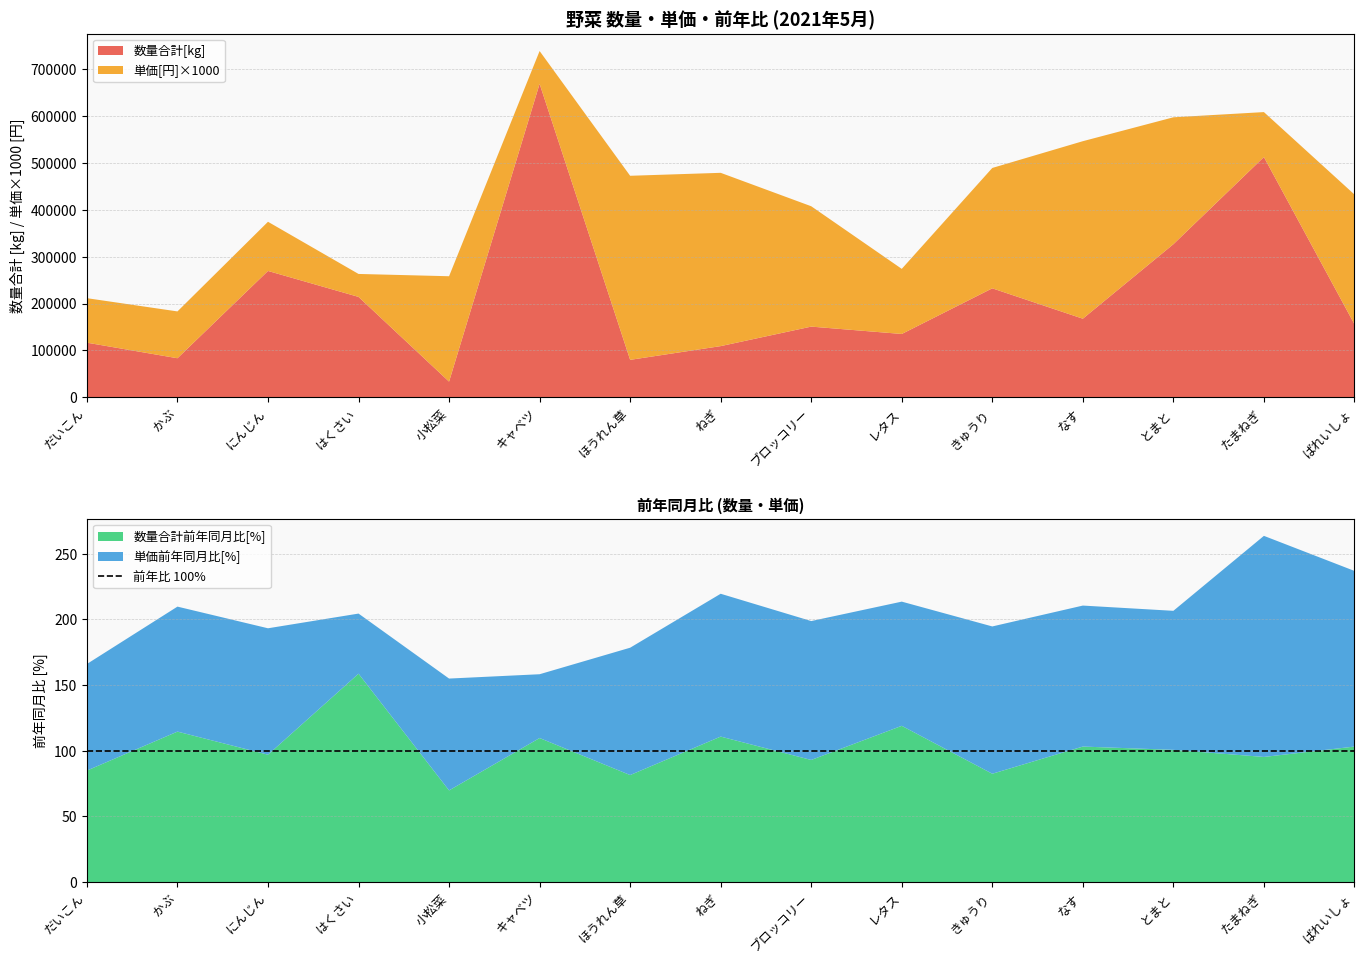

Reading right to left, extract all data points from this chart.

数量合計[kg]: ばれいしょ=155850	たまねぎ=512792	とまと=326669	なす=167646	きゅうり=232507	レタス=135050	ブロッコリー=150760	ねぎ=109118	ほうれん草=79800	キャベツ=669167	小松菜=33327	はくさい=214200	にんじん=269609	かぶ=83210	だいこん=116480
単価[円]: ばれいしょ=277	たまねぎ=96	とまと=271	なす=379	きゅうり=257	レタス=139	ブロッコリー=257	ねぎ=370	ほうれん草=393	キャベツ=70	小松菜=225	はくさい=49	にんじん=105	かぶ=100	だいこん=95